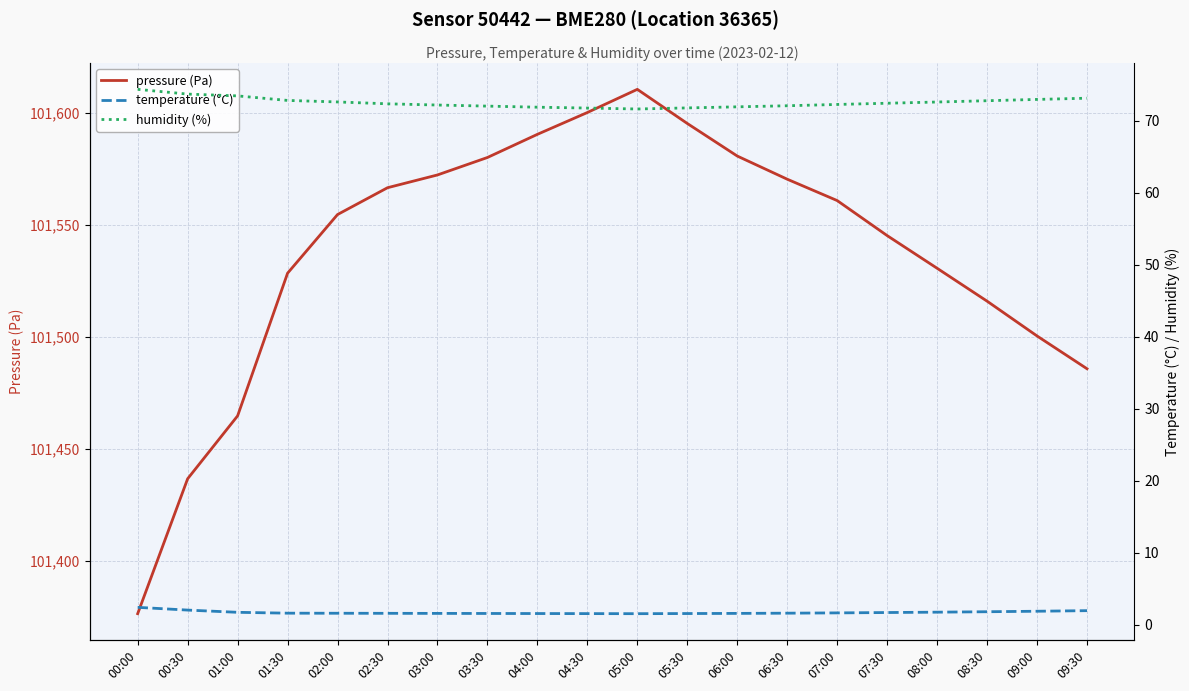

At which category does pressure (Pa) reach its first local peak?

05:00